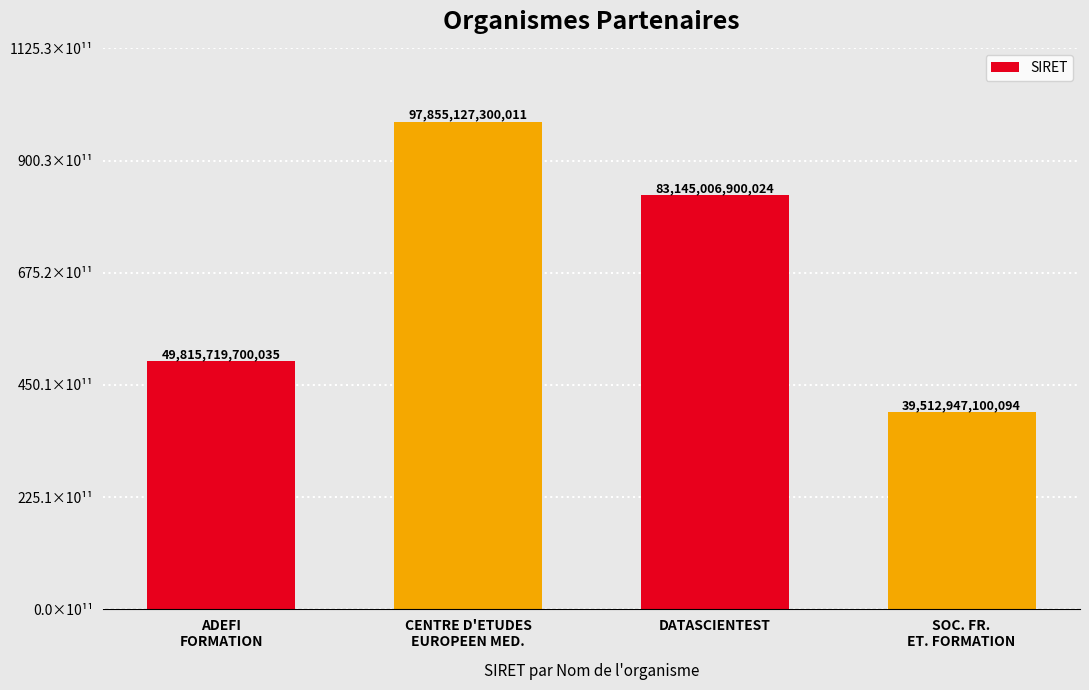

Reading left to right, extract all data points from this chart.

ADEFI
FORMATION=49815719700035	CENTRE D'ETUDES
EUROPEEN MED.=97855127300011	DATASCIENTEST=83145006900024	SOC. FR.
ET. FORMATION=39512947100094